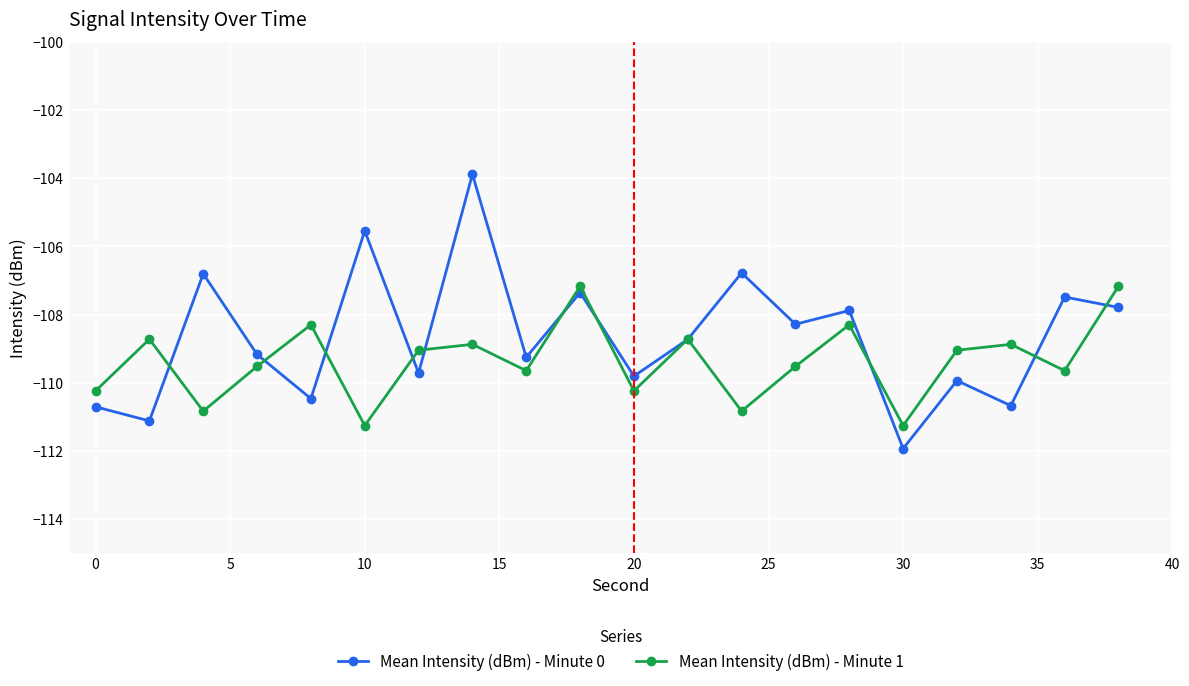

What is the value of the Mean Intensity (dBm) - Minute 0 point at the 14th from the left?

-108.3